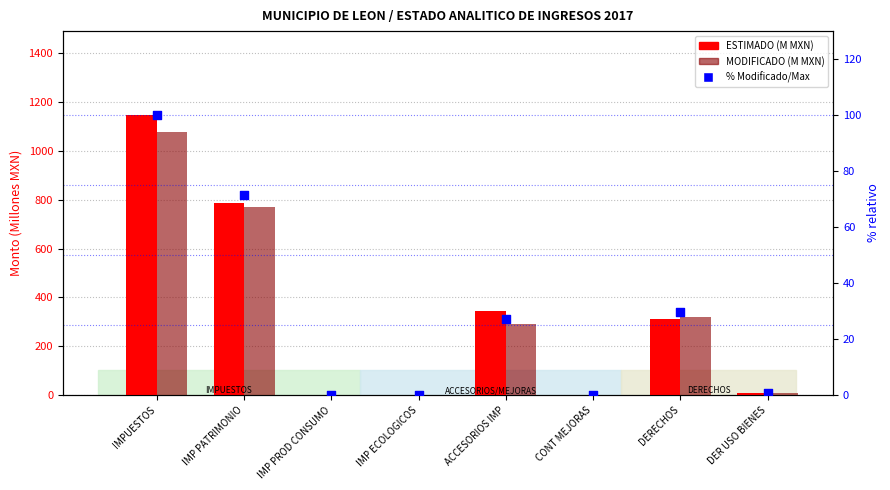

Is the value of % Modificado/Max at DERECHOS greater than the value of ESTIMADO (M MXN) at CONT MEJORAS?

Yes